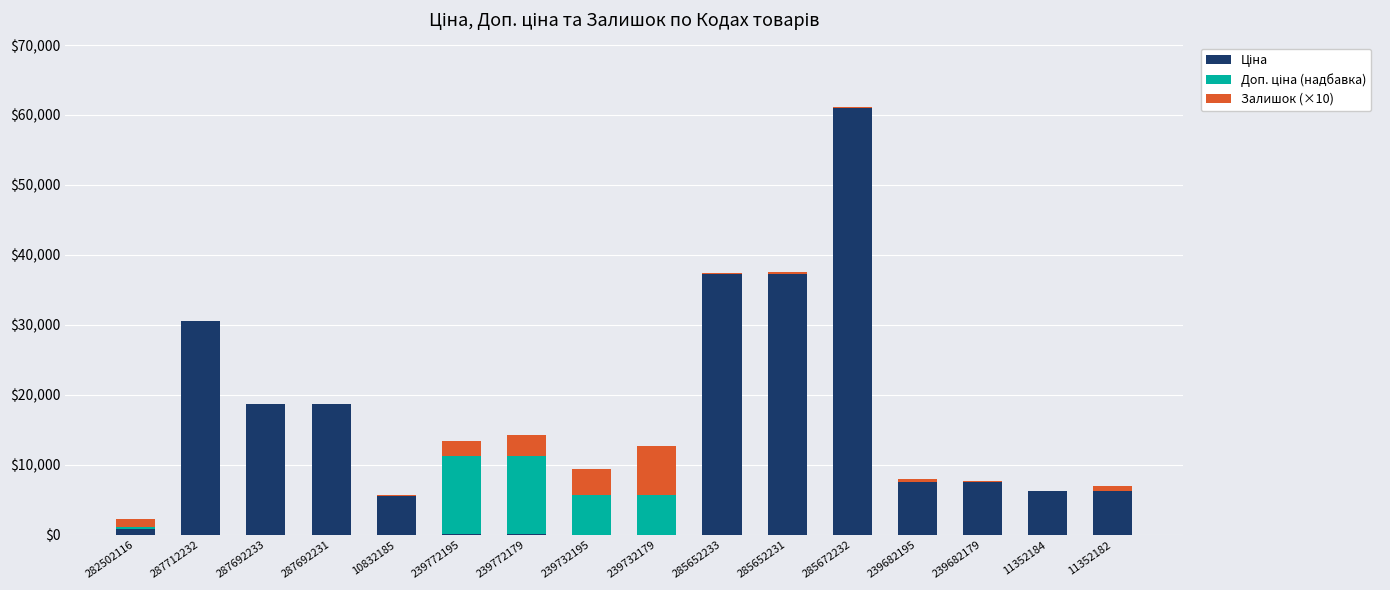

What is the total value across all series at 11352184?

6266.7